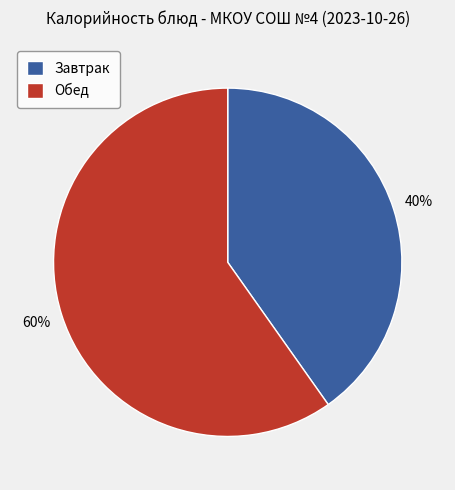

The Завтрак slice represents 40% of the pie. True or false?

True